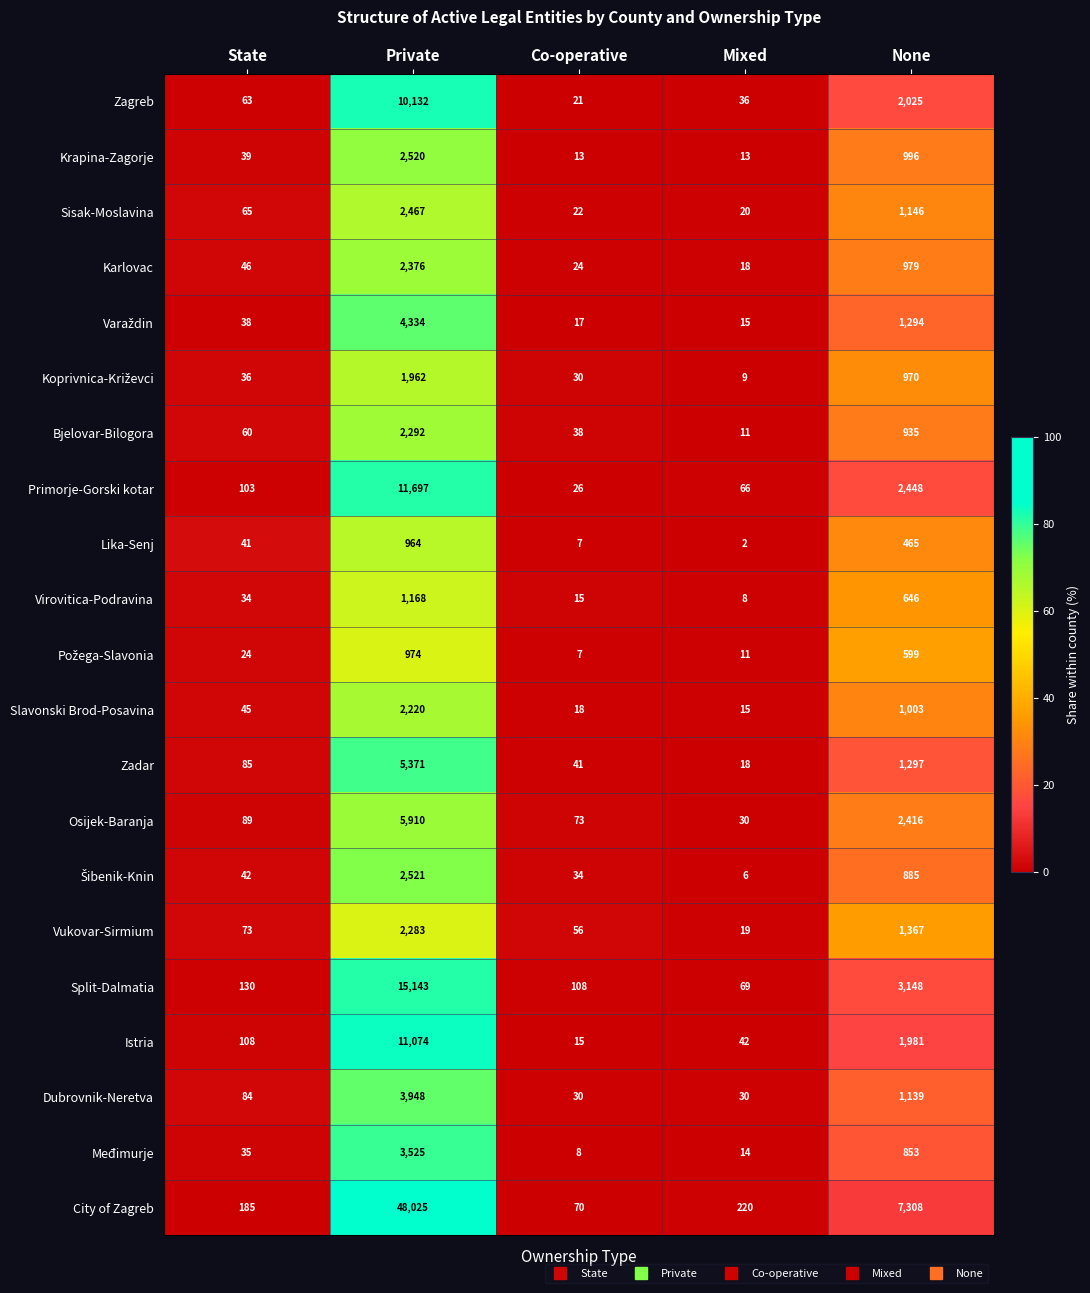

Which label corresponds to the smallest value in the chart?

Mixed